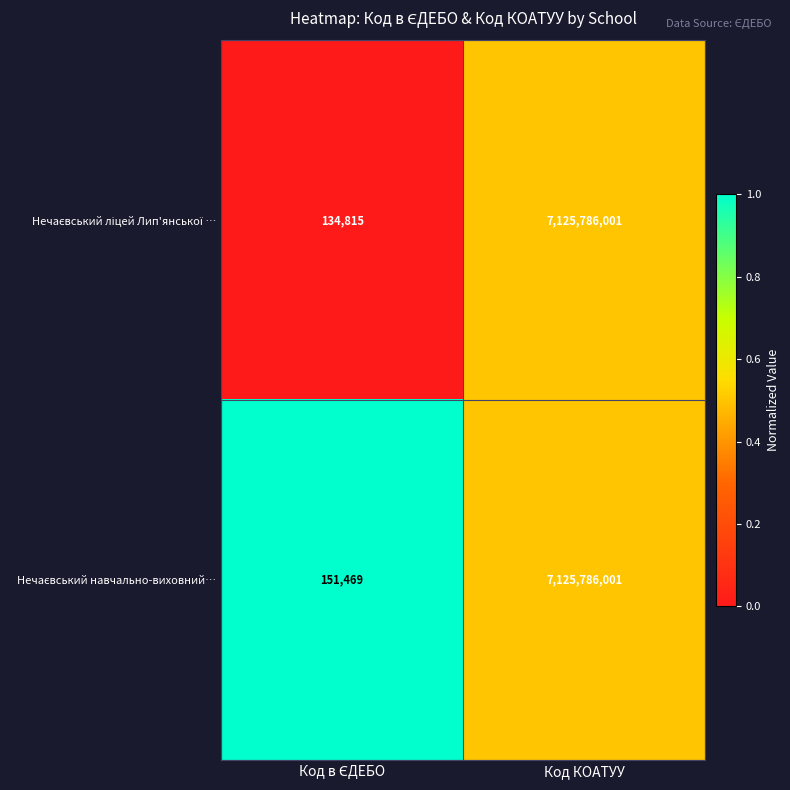

Which label corresponds to the largest value in the chart?

Код КОАТУУ